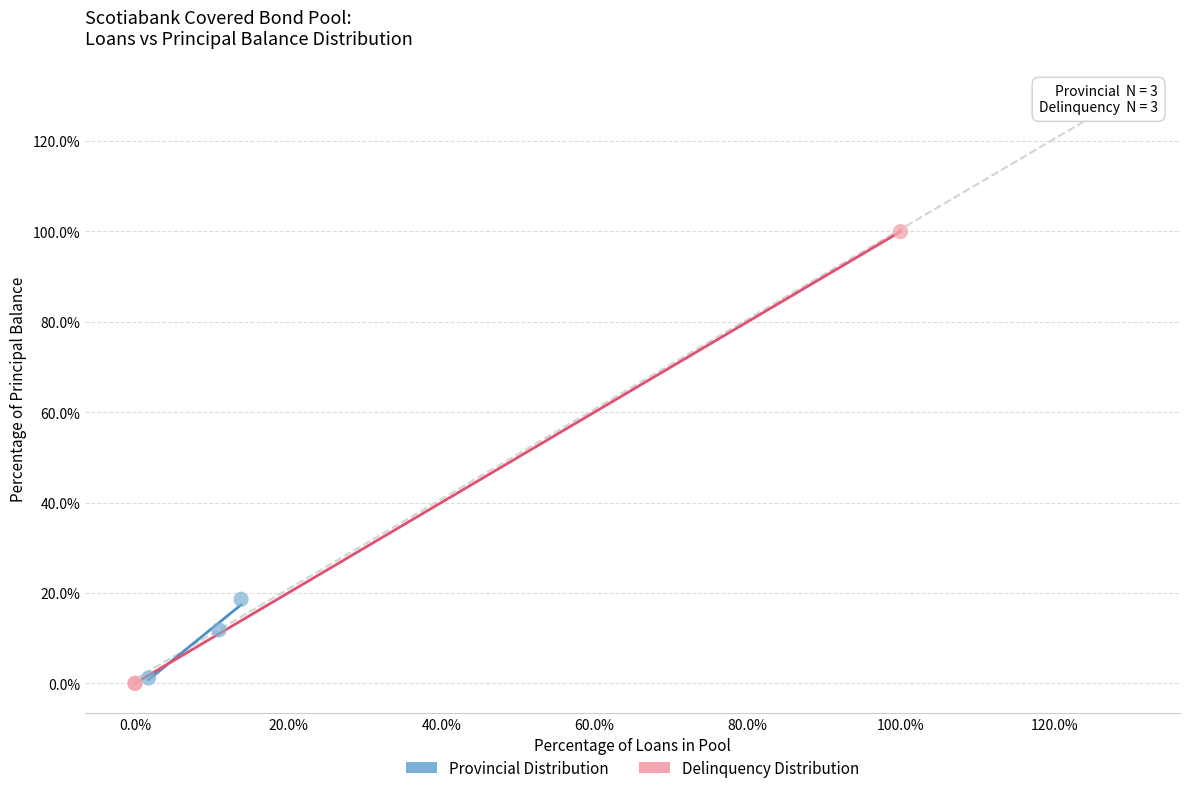

Which series has the largest Y range (max minus min)?

Delinquency Distribution